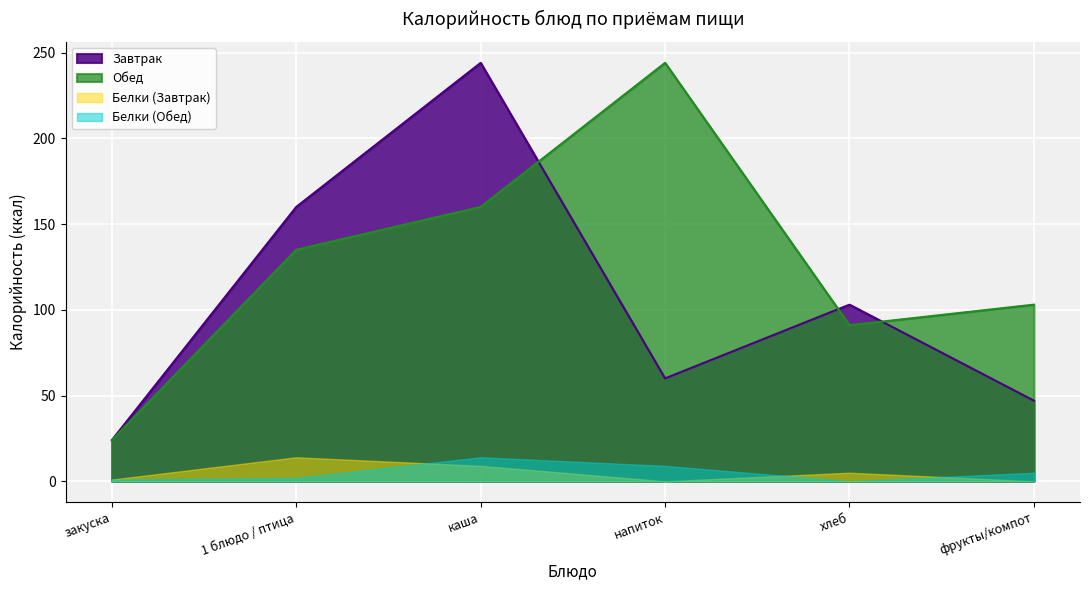

What is the difference between the second highest and second lowest values in the Обед series?

69